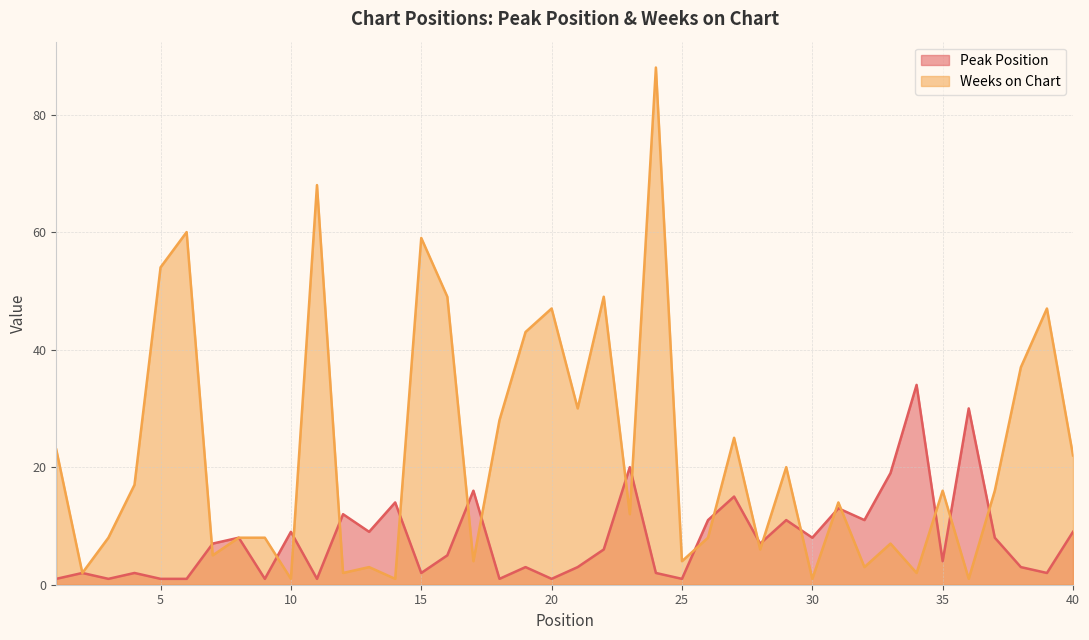

Which series has the largest total across all categories?

Weeks on Chart